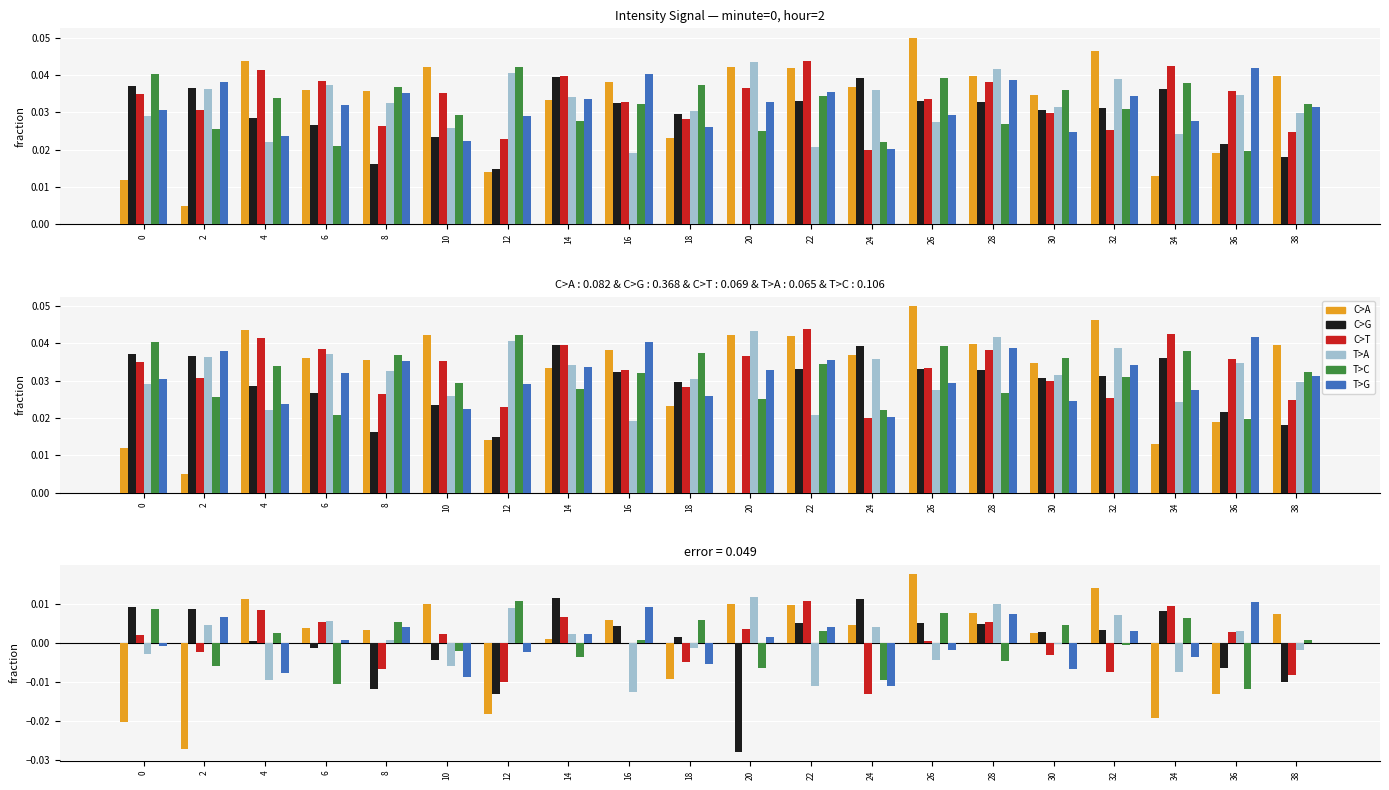

Does the chart contain stacked bars?

No